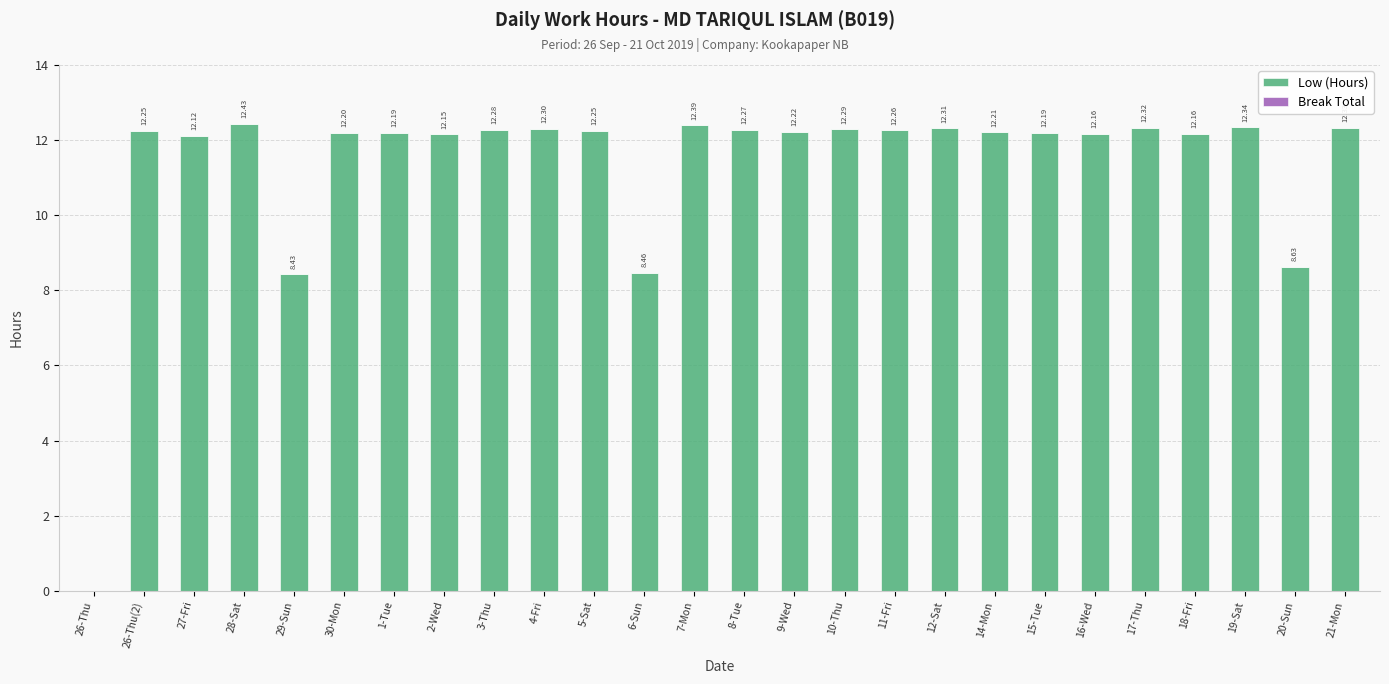

Between 1-Tue and 8-Tue, which is larger?

8-Tue